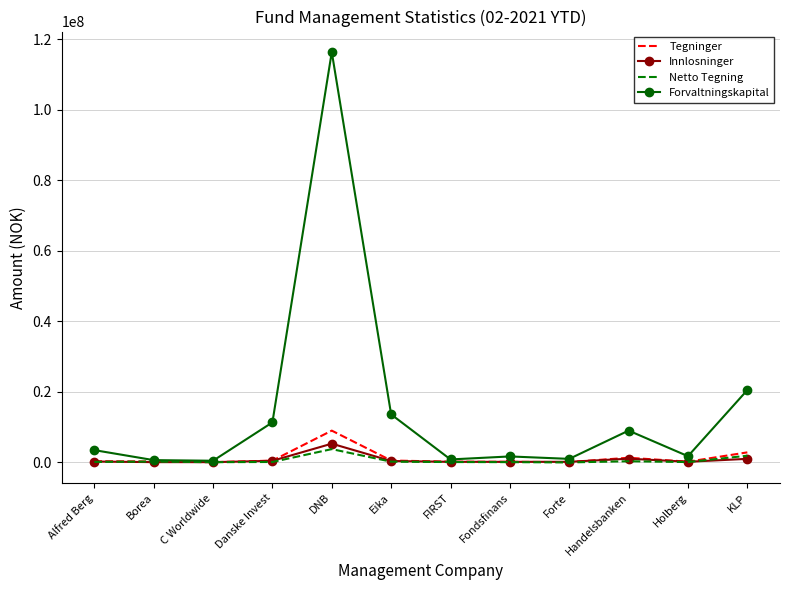

At which category is the sum across all series the highest?

DNB